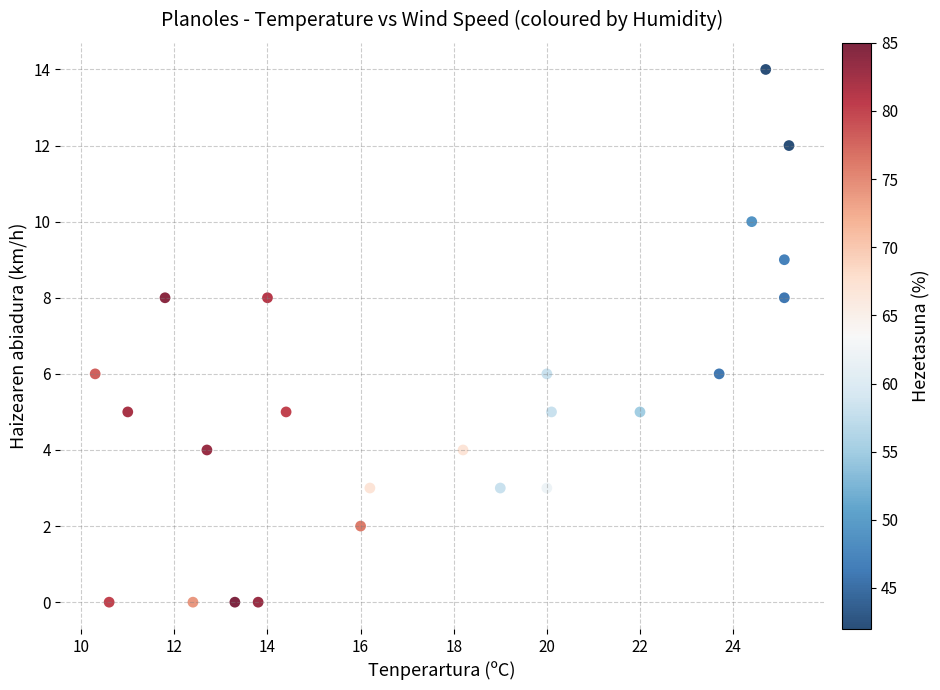

What is the range of Y values (max minus min)?

14